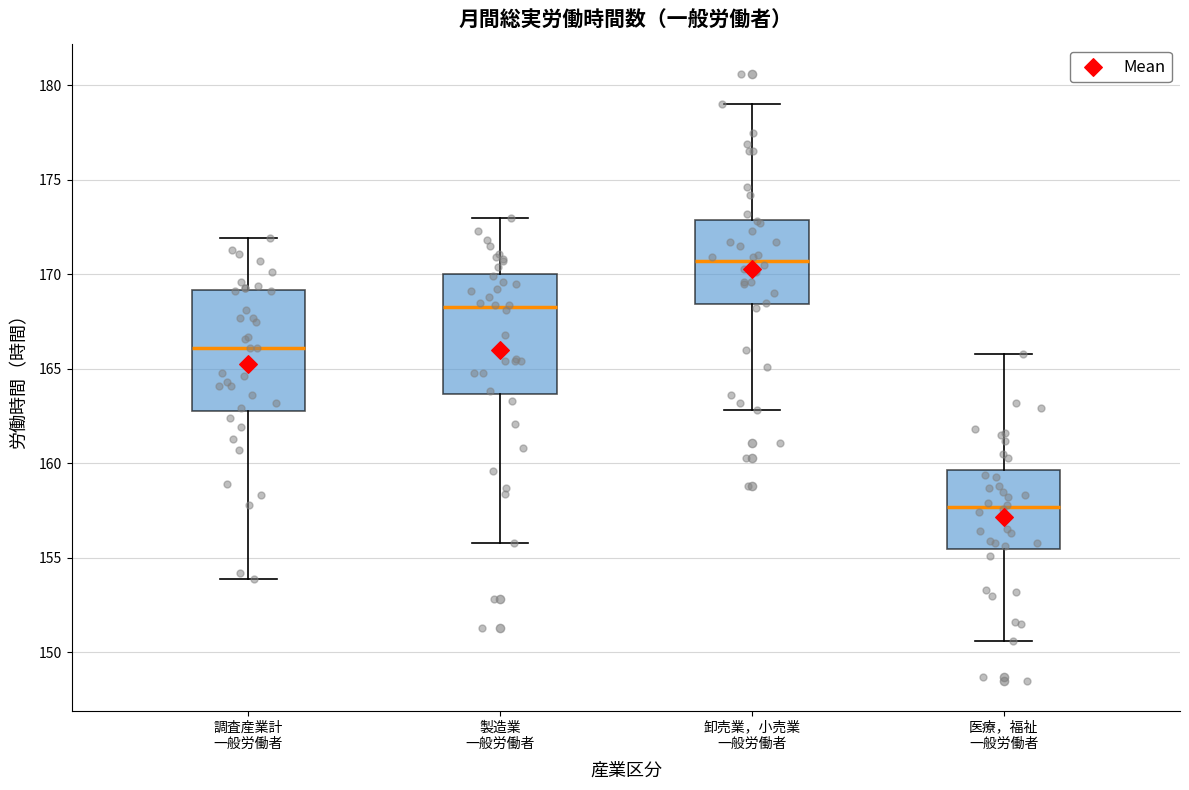

Reading left to right, transcribe this box plot: for each box, give where its median line is, the range the box spans, and where its two whiskers end, as read against the y-axis. The values are not printed on the chart, so give them approximately, as read against the axis.

調査産業計 一般労働者: median 166.0, box 163.0 to 169.0, whiskers 154.0 to 172.0
製造業 一般労働者: median 168.5, box 163.5 to 170.0, whiskers 156.0 to 173.0
卸売業，小売業 一般労働者: median 170.5, box 168.5 to 173.0, whiskers 163.0 to 179.0
医療，福祉 一般労働者: median 157.5, box 155.5 to 159.5, whiskers 150.5 to 166.0